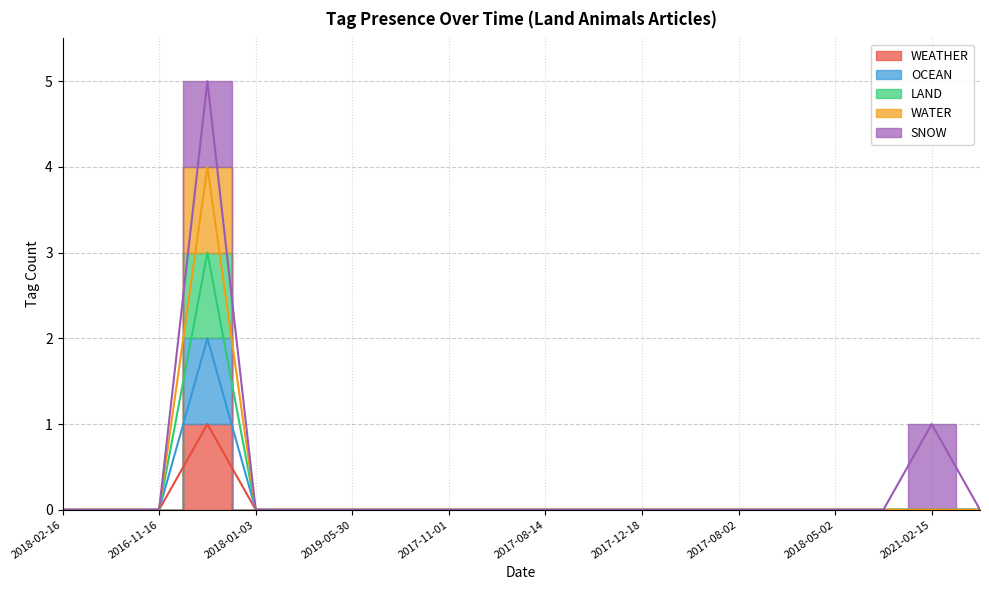

Is this an area chart (filled region under the line)?

No